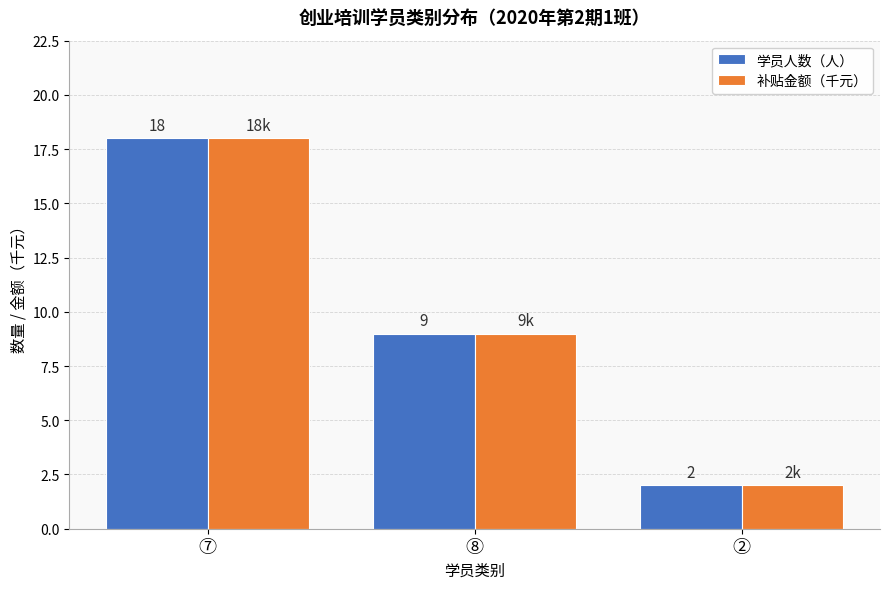

Are the bars grouped side by side (vs. stacked)?

Yes